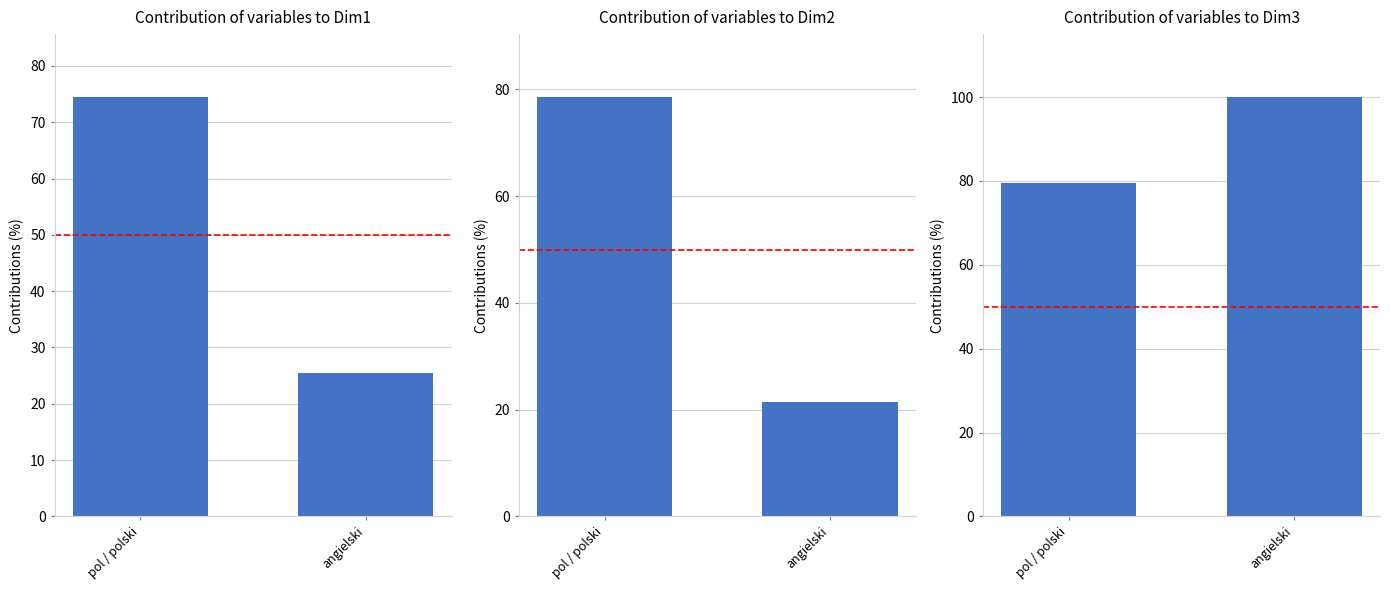

The value of Contribution at pol / polski is 129.6. True or false?

False